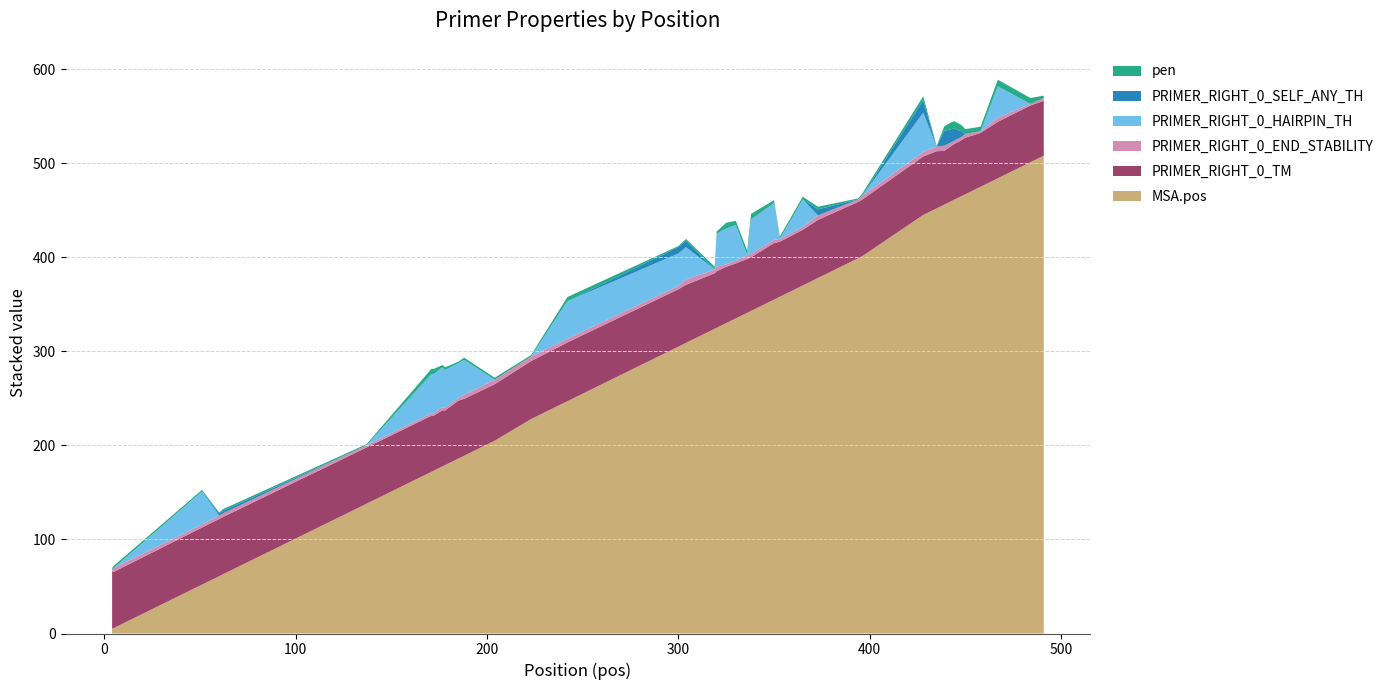

Reading left to right, what are all the values shown in this chart?

pen: 4=1.3	5=2.3	51=1.7	60=0.8	62=1.9	137=1.2	171=5.4	172=5.6	176=2.6	177=2.6	178=2.9	185=1.6	188=2.4	204=2.0	223=1.6	242=4.4	300=1.0	304=1.7	319=3.0	320=2.1	325=6.2	330=4.6	336=4.8	338=6.0	350=3.1	353=2.5	365=2.9	373=2.8	394=1.1	396=2.1	428=4.2	435=0.7	439=4.9	444=7.8	448=6.6	450=5.0	458=4.8	467=7.0	484=6.3	491=2.7
PRIMER_RIGHT_0_TM: 4=60.3	5=59.7	51=60.7	60=60.8	62=60.9	137=59.8	171=59.6	172=58.4	176=59.4	177=59.4	178=58.1	185=61.6	188=60.4	204=60.0	223=61.6	242=62.4	300=61.0	304=61.7	319=59.0	320=60.1	325=59.8	330=58.4	336=57.2	338=57.0	350=60.1	353=58.5	365=59.1	373=61.8	394=59.9	396=60.1	428=62.2	435=60.7	439=57.1	444=59.2	448=59.4	450=60.0	458=57.2	467=60.0	484=60.3	491=58.3
PRIMER_RIGHT_0_END_STABILITY: 4=3.0	5=4.2	51=3.2	60=3.4	62=3.9	137=2.3	171=2.5	172=2.3	176=3.7	177=3.3	178=2.8	185=2.8	188=4.4	204=4.8	223=4.8	242=4.0	300=3.7	304=5.7	319=4.0	320=4.8	325=2.7	330=2.8	336=4.0	338=3.7	350=3.4	353=2.9	365=3.0	373=4.7	394=2.6	396=4.0	428=4.8	435=4.8	439=5.5	444=3.4	448=3.6	450=4.1	458=1.9	467=4.3	484=1.7	491=2.8
PRIMER_RIGHT_0_HAIRPIN_TH: 4=0.0	5=0.0	51=35.3	60=0.0	62=0.0	137=0.0	171=42.0	172=42.0	176=42.0	177=42.0	178=40.2	185=37.0	188=37.0	204=0.0	223=0.0	242=39.9	300=34.4	304=34.4	319=0.0	320=35.2	325=38.0	330=38.0	336=0.0	338=36.5	350=39.2	353=0.0	365=29.3	373=0.0	394=0.0	396=0.0	428=41.8	435=0.0	439=0.0	444=0.0	448=0.0	450=0.0	458=0.0	467=33.4	484=0.0	491=0.0
PRIMER_RIGHT_0_SELF_ANY_TH: 4=0.0	5=0.0	51=0.0	60=2.6	62=2.6	137=0.0	171=0.0	172=0.0	176=0.0	177=0.0	178=0.0	185=0.0	188=0.0	204=0.0	223=0.0	242=0.0	300=7.0	304=7.0	319=0.0	320=0.0	325=0.0	330=0.0	336=0.0	338=0.0	350=0.0	353=0.0	365=0.0	373=6.5	394=0.0	396=0.0	428=13.2	435=0.0	439=15.7	444=13.4	448=6.0	450=0.0	458=0.0	467=0.0	484=0.0	491=0.0
MSA.pos: 4=5.0	5=6.0	51=52.0	60=61.0	62=63.0	137=138.0	171=172.0	172=173.0	176=177.0	177=178.0	178=179.0	185=186.0	188=189.0	204=205.0	223=228.0	242=247.0	300=305.0	304=309.0	319=324.0	320=325.0	325=330.0	330=335.0	336=341.0	338=343.0	350=355.0	353=358.0	365=370.0	373=378.0	394=399.0	396=401.0	428=445.0	435=452.0	439=456.0	444=461.0	448=465.0	450=467.0	458=475.0	467=484.0	484=501.0	491=508.0